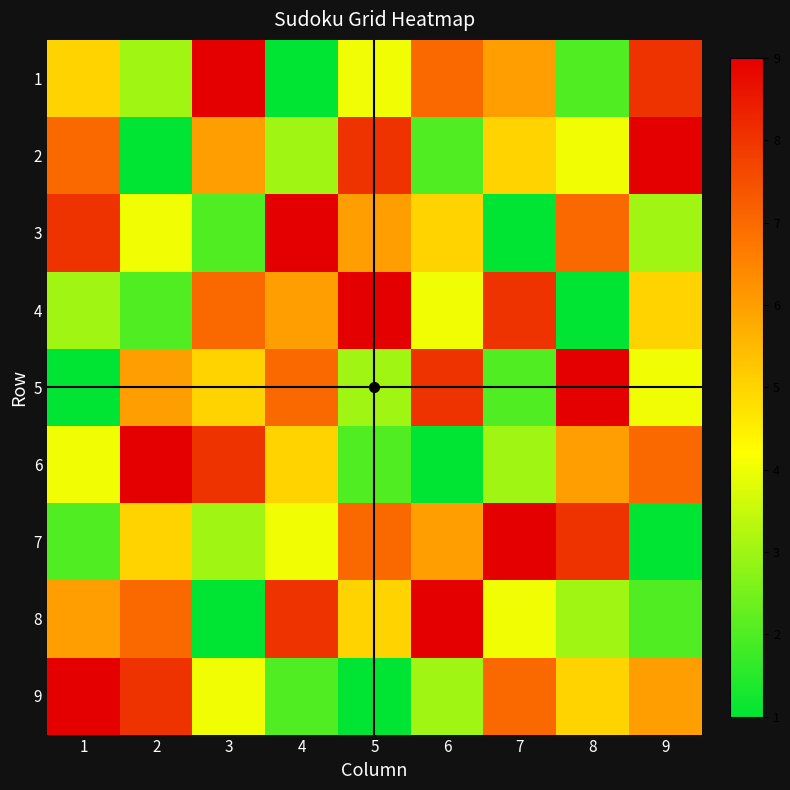

Reading right to left, list all the values displayed in this chart.

1: 9=8	8=2	7=6	6=7	5=4	4=1	3=9	2=3	1=5
2: 9=9	8=4	7=5	6=2	5=8	4=3	3=6	2=1	1=7
3: 9=3	8=7	7=1	6=5	5=6	4=9	3=2	2=4	1=8
4: 9=5	8=1	7=8	6=4	5=9	4=6	3=7	2=2	1=3
5: 9=4	8=9	7=2	6=8	5=3	4=7	3=5	2=6	1=1
6: 9=7	8=6	7=3	6=1	5=2	4=5	3=8	2=9	1=4
7: 9=1	8=8	7=9	6=6	5=7	4=4	3=3	2=5	1=2
8: 9=2	8=3	7=4	6=9	5=5	4=8	3=1	2=7	1=6
9: 9=6	8=5	7=7	6=3	5=1	4=2	3=4	2=8	1=9